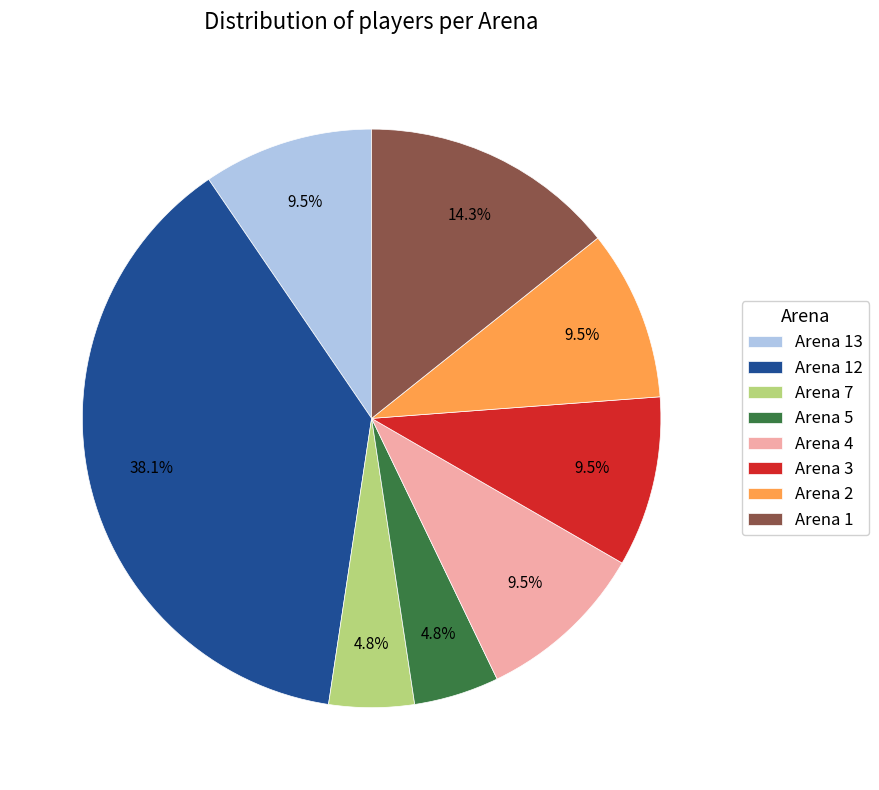

How many segments does this pie chart have?

8